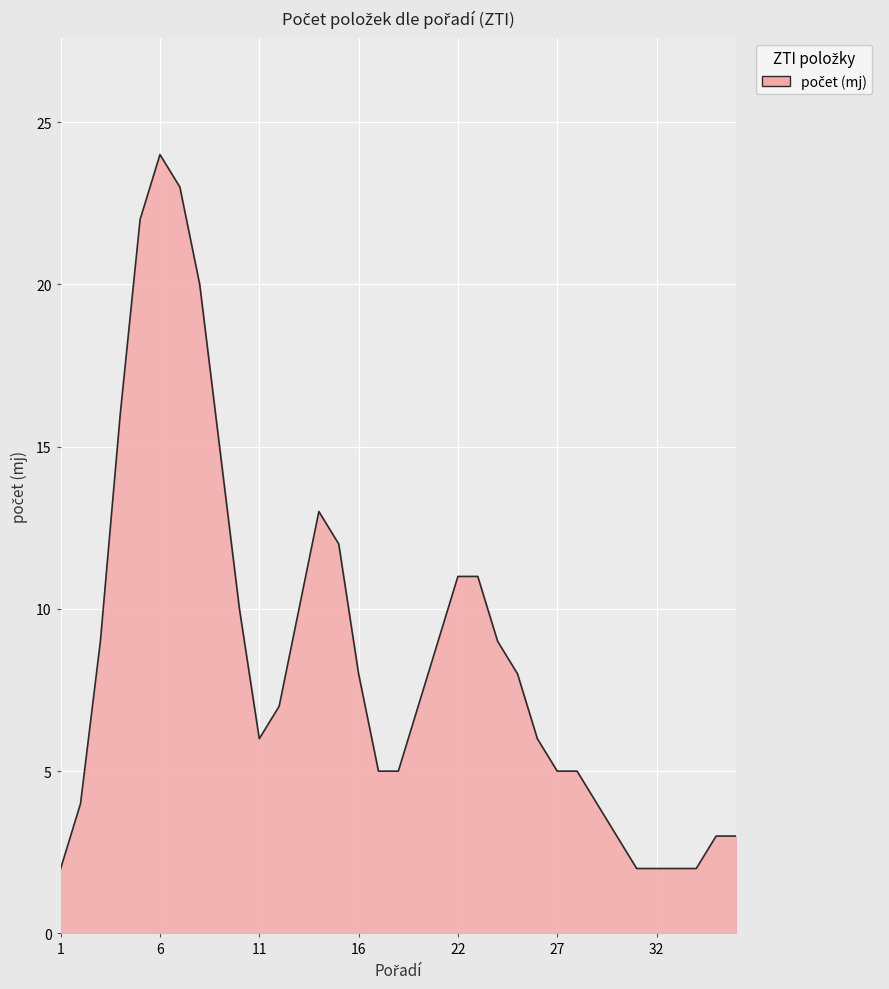

What is the maximum value shown in the chart?

24